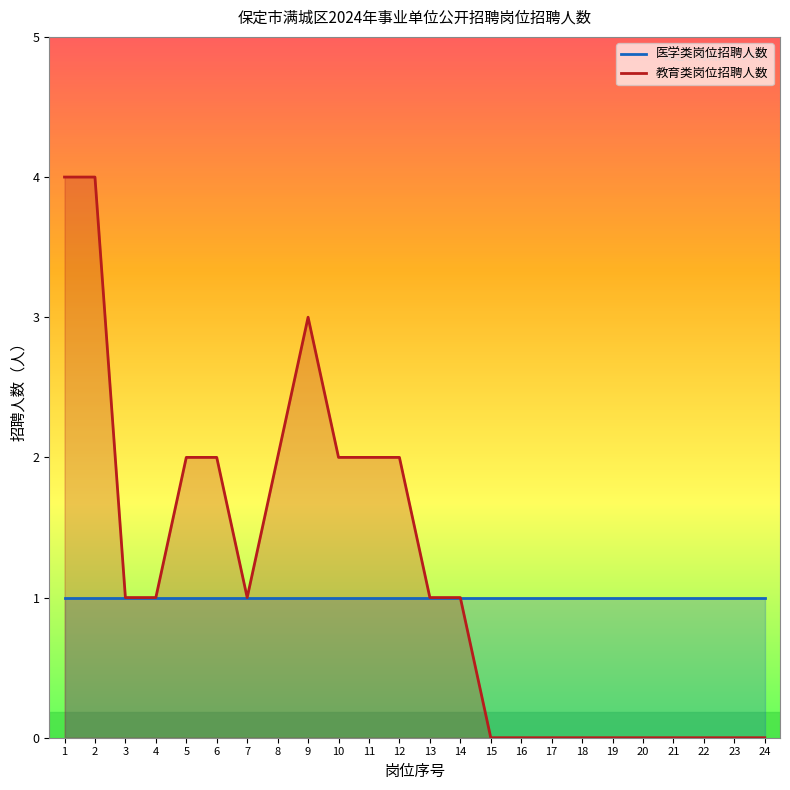

Reading left to right, extract all data points from this chart.

医学类岗位招聘人数: 1=1	2=1	3=1	4=1	5=1	6=1	7=1	8=1	9=1	10=1	11=1	12=1	13=1	14=1	15=1	16=1	17=1	18=1	19=1	20=1	21=1	22=1	23=1	24=1
教育类岗位招聘人数: 1=4	2=4	3=1	4=1	5=2	6=2	7=1	8=2	9=3	10=2	11=2	12=2	13=1	14=1	15=0	16=0	17=0	18=0	19=0	20=0	21=0	22=0	23=0	24=0